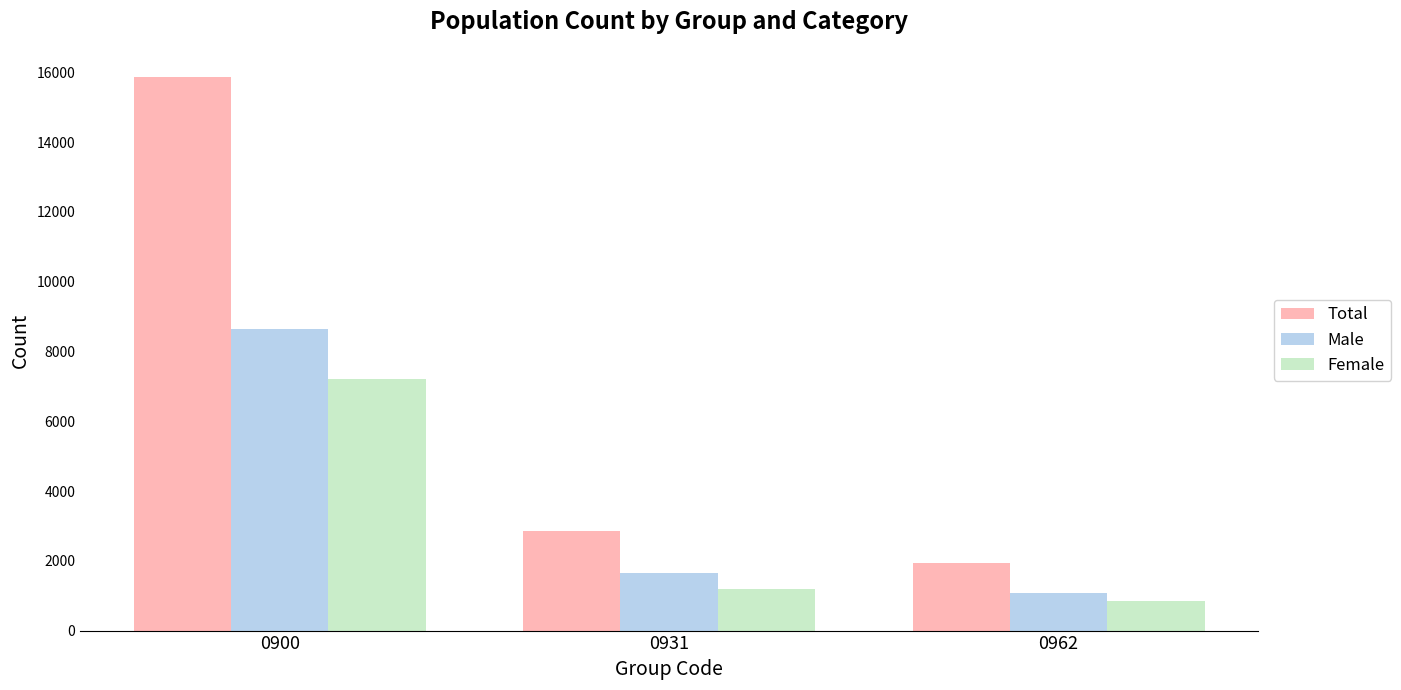

Which category has the highest value across all series?

0900